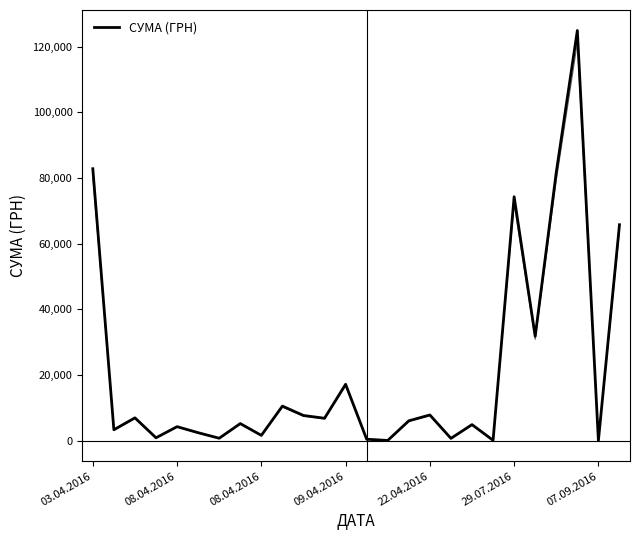

How many interior local valleys (lower than both neighbors) does the data have?

10